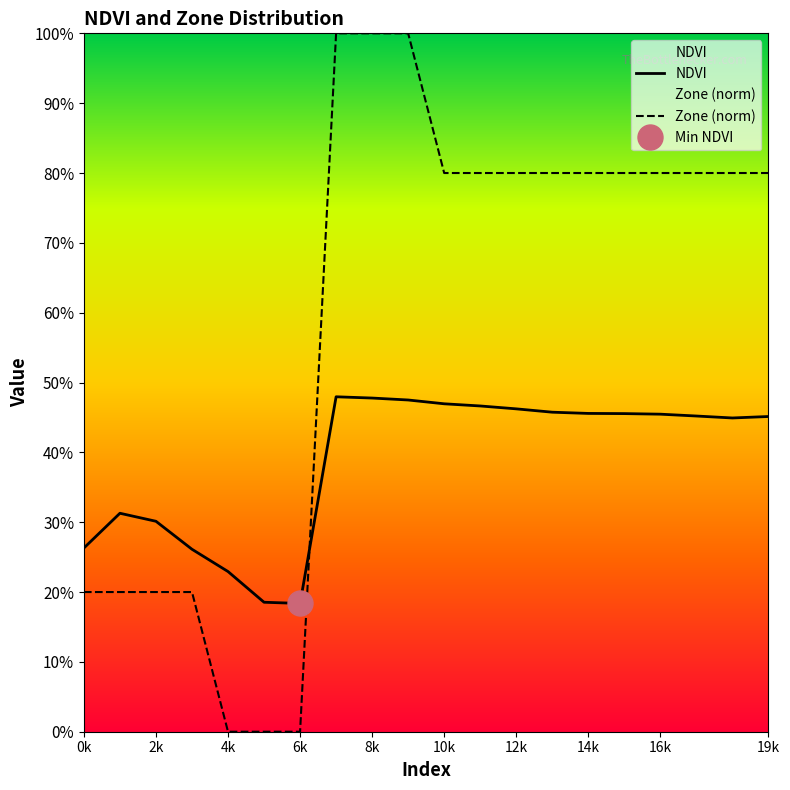

What is the difference between the second highest and minimum values in the Zone (norm) series?

1.0